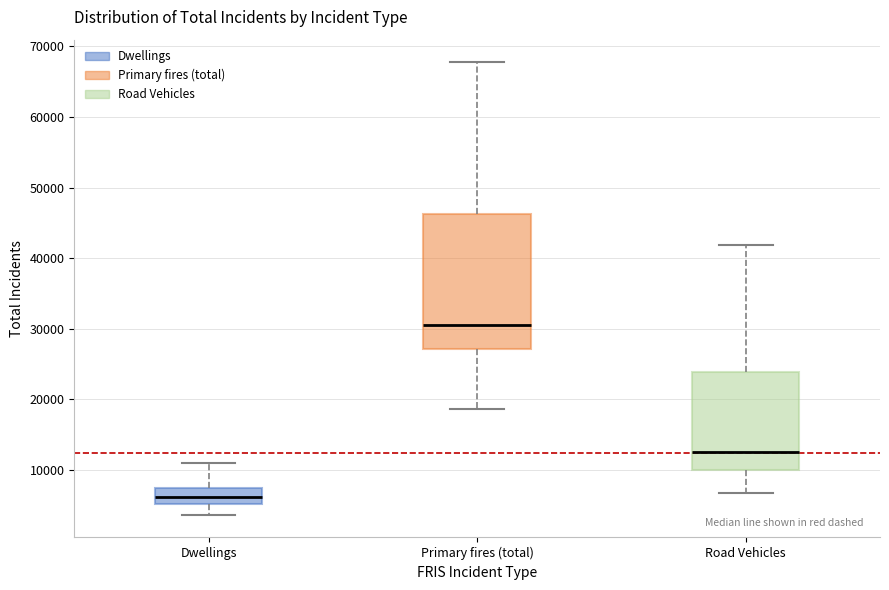

Which box is the tallest, from its lower edge to its upper edge?

Primary fires (total)